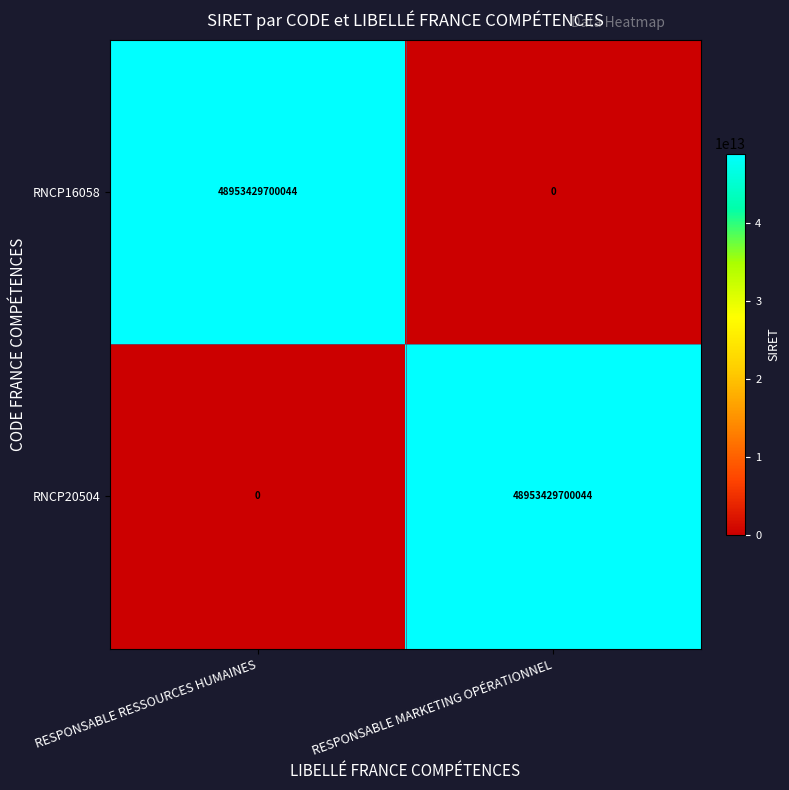

The RNCP20504 series shows 0 at RESPONSABLE RESSOURCES HUMAINES. True or false?

True